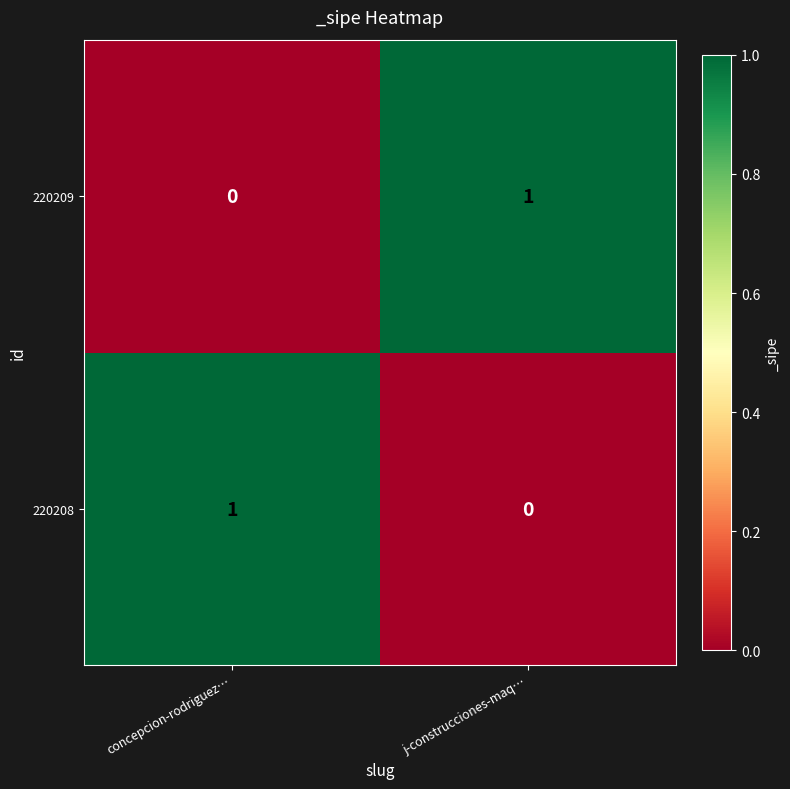

The 220209 series shows 1 at j-construcciones-maq…. True or false?

True